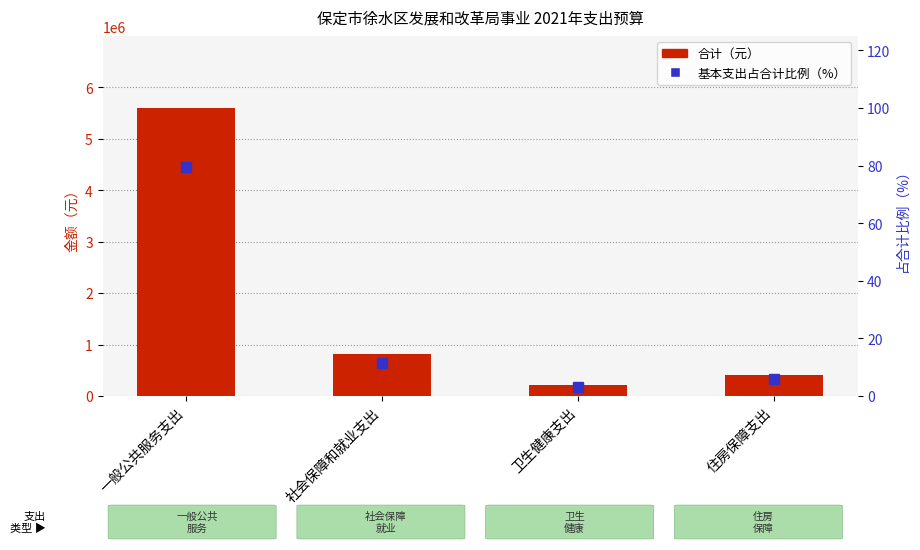

At how many categories does at least one series exceed 2958466?

1